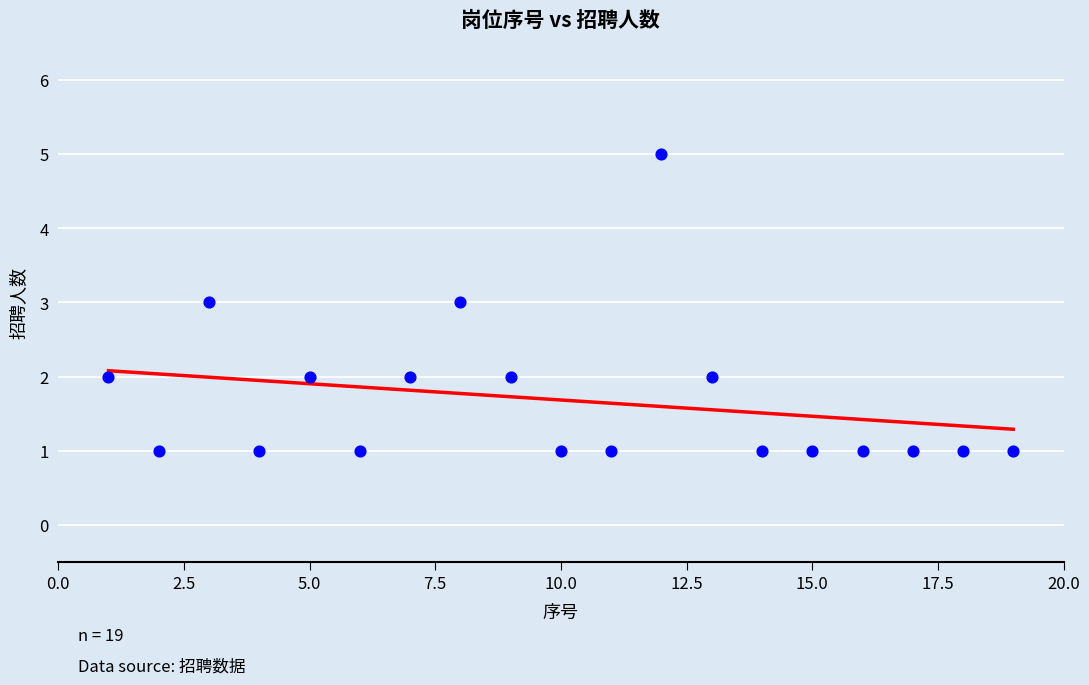

What is the range of Y values (max minus min)?

4